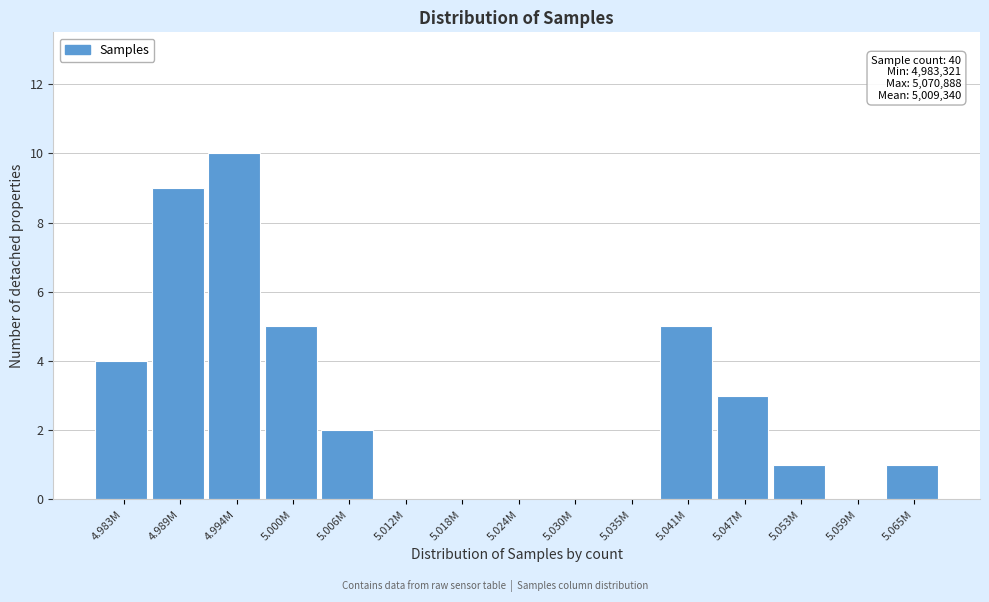

Reading left to right, list all the values displayed in this chart.

4.983M=4	4.989M=9	4.994M=10	5.000M=5	5.006M=2	5.012M=0	5.018M=0	5.024M=0	5.030M=0	5.035M=0	5.041M=5	5.047M=3	5.053M=1	5.059M=0	5.065M=1